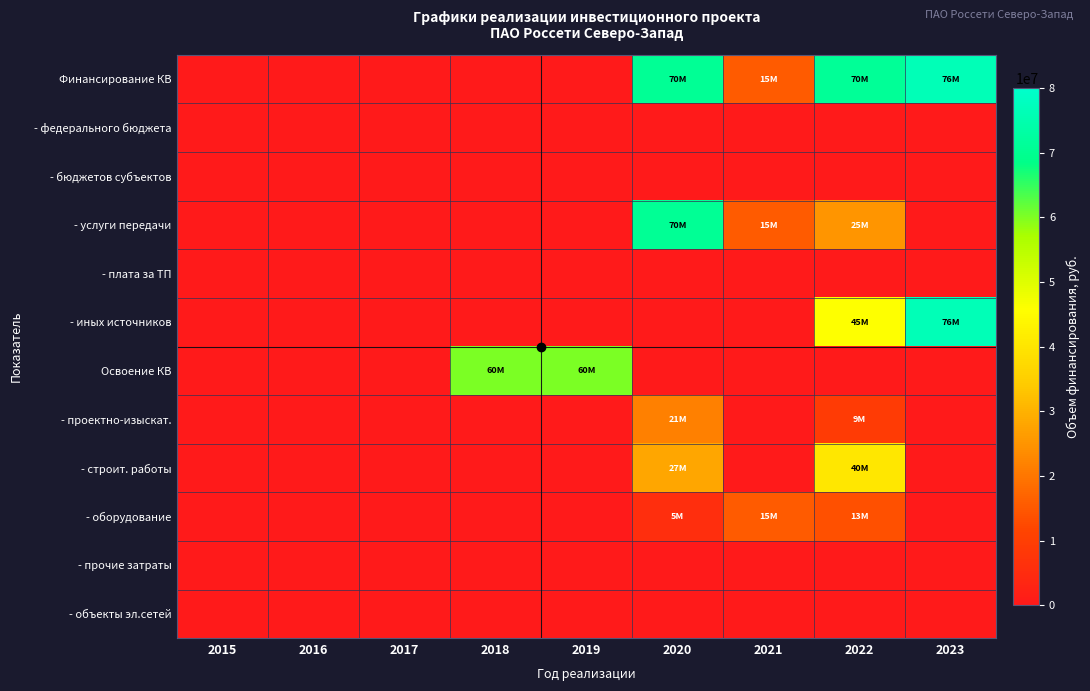

Which series has the widest spread of values?

Финансирование КВ